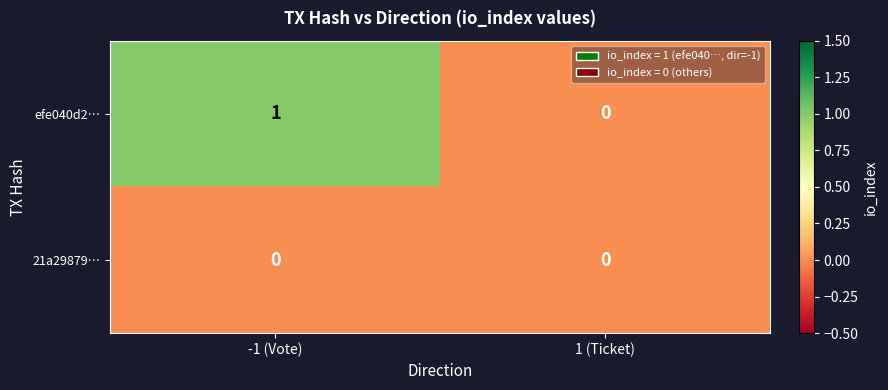

Between -1 (Vote) and 1 (Ticket), which series saw the biggest shift?

efe040d2…